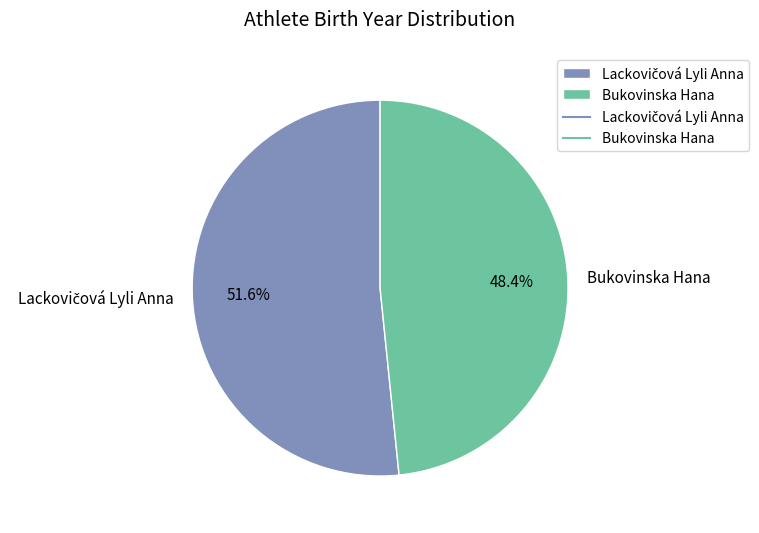

To the nearest percent, what portion does Bukovinska Hana represent?

48%